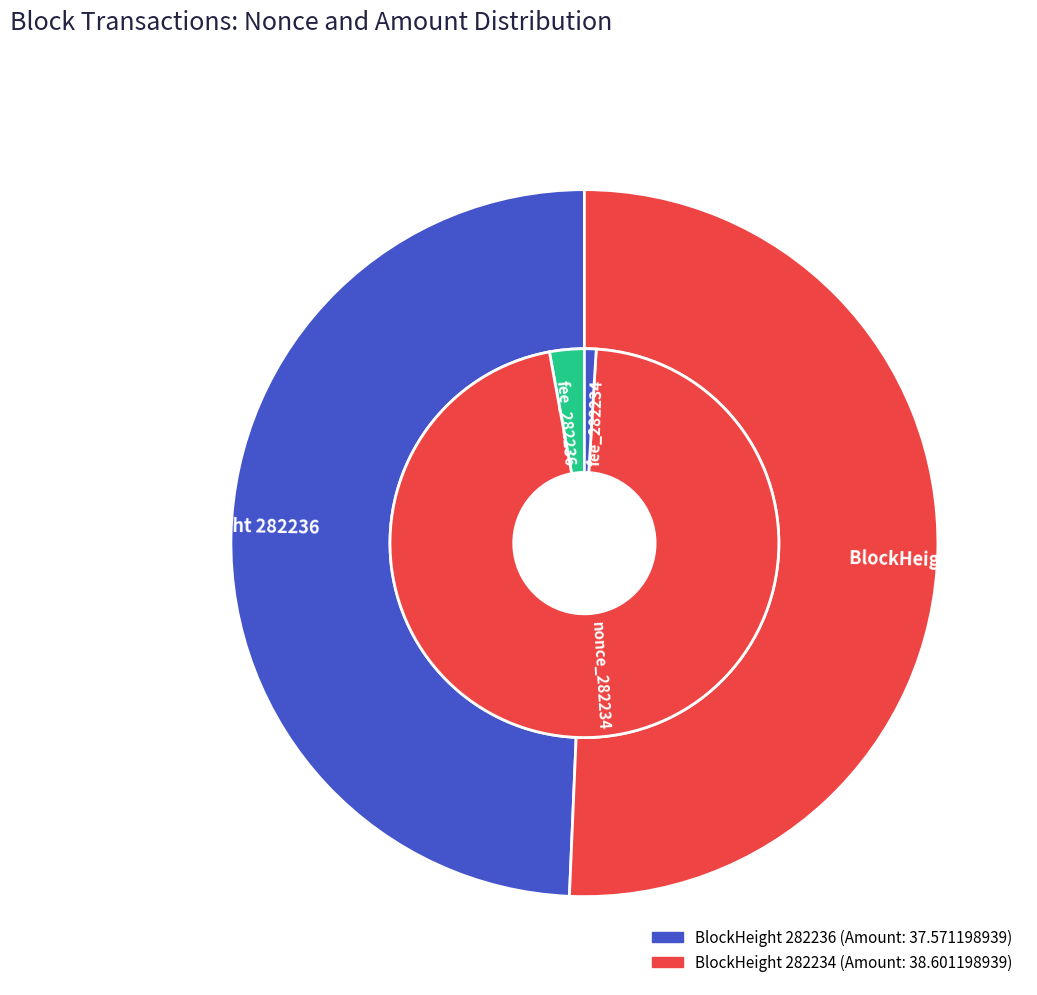

What is the largest slice in the pie chart?

282234